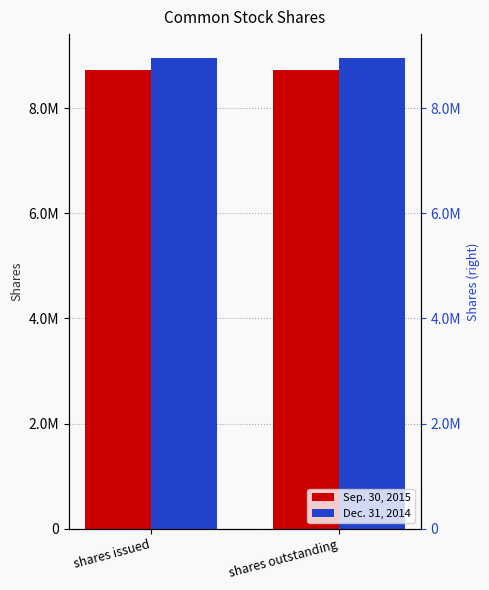

Is the value of Dec. 31, 2014 at shares issued greater than the value of Sep. 30, 2015 at shares outstanding?

Yes